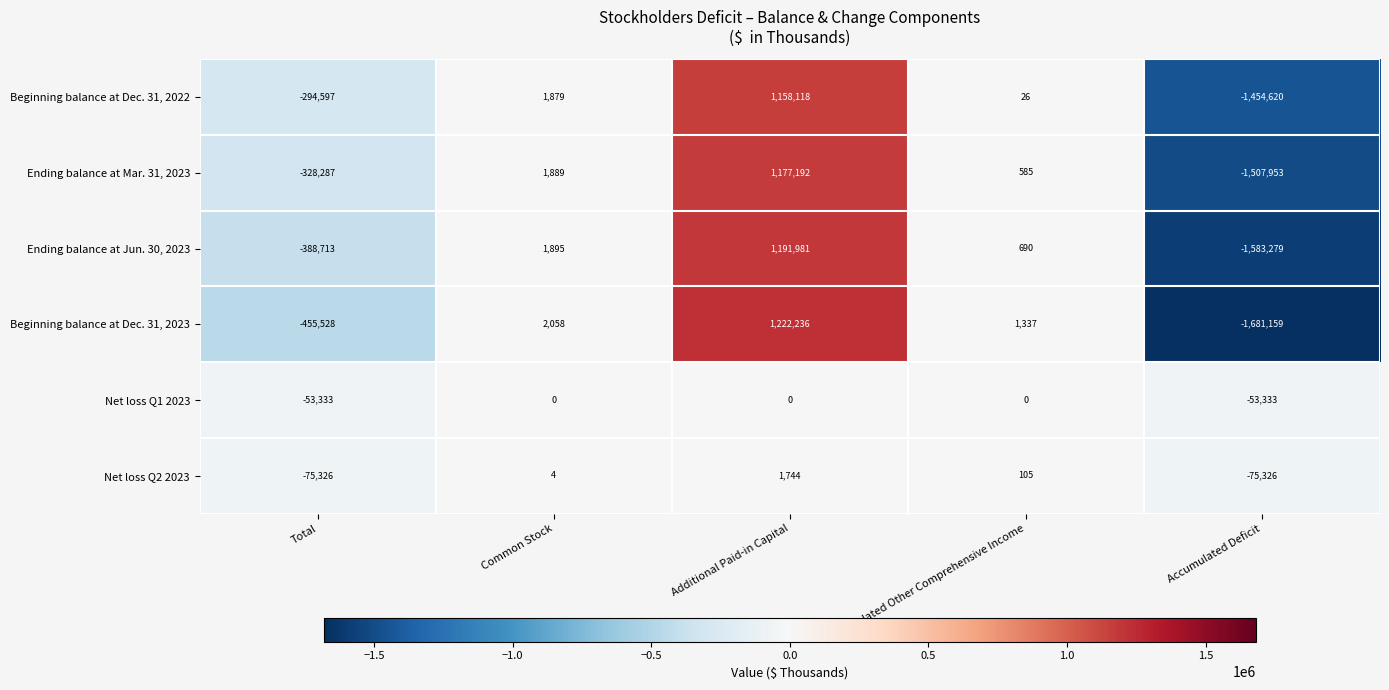

How many data points does each series have?

5